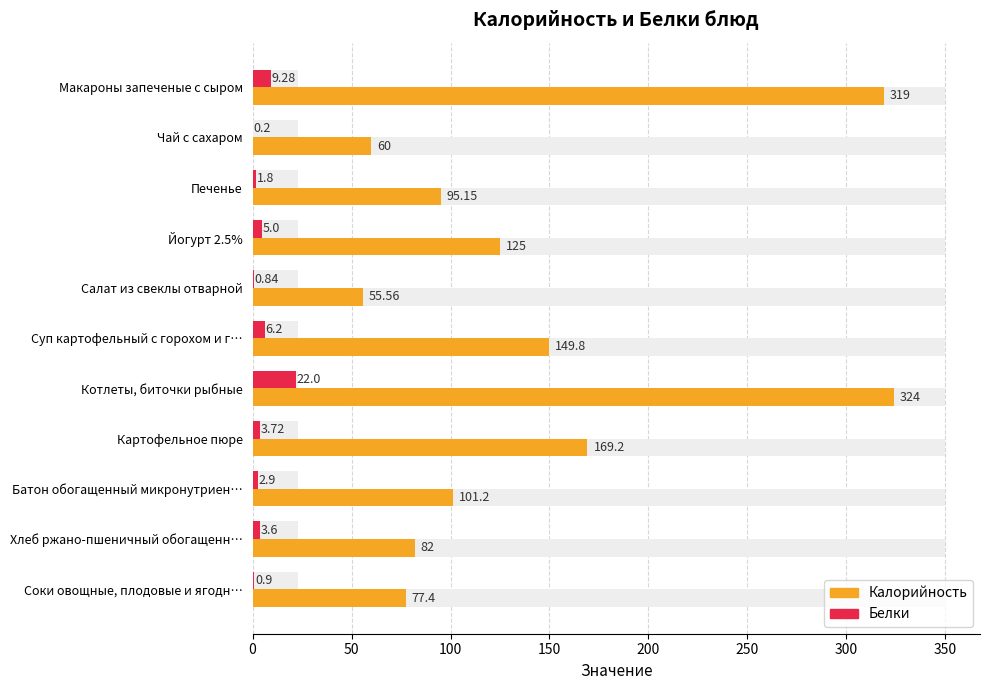

What is the difference between the maximum and minimum values in the Белки series?

21.8